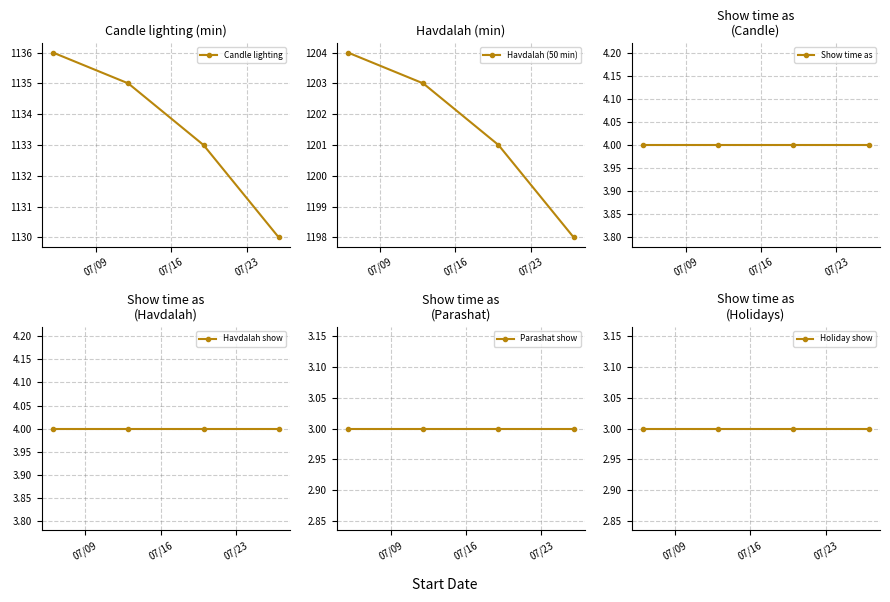

What is the highest value of the Candle lighting series?

1136